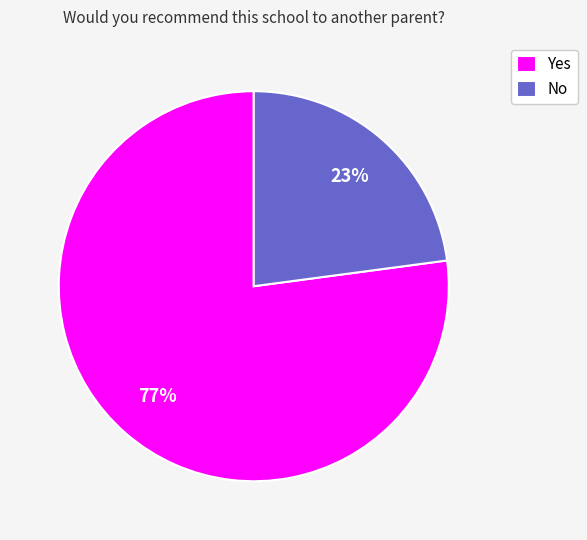

True or false: Yes accounts for 66% of the total.

False